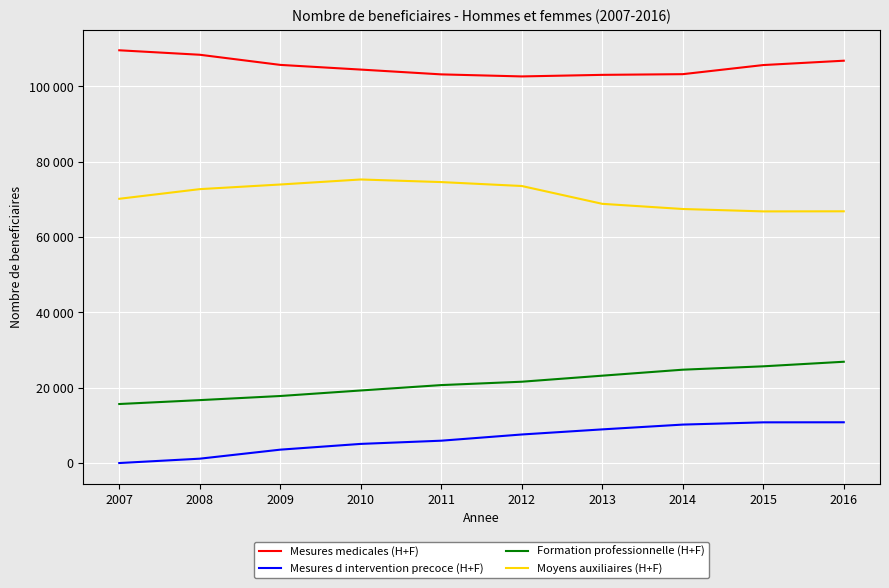

True or false: Formation professionnelle (H+F) and Moyens auxiliaires (H+F) cross at least once.

False